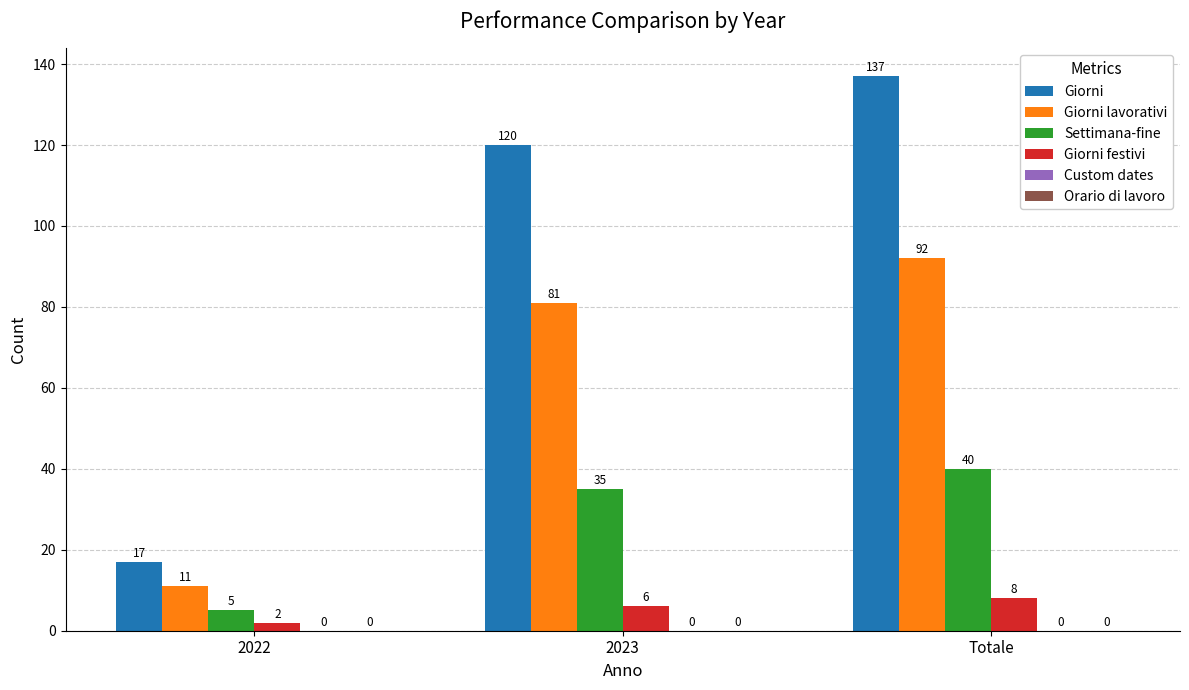

How many bars are there in total?

12